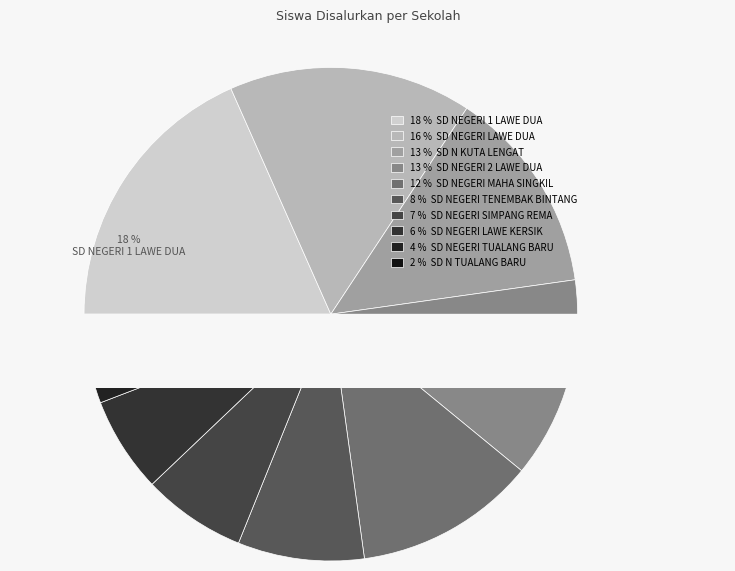

Rank the categories by value from lowest to highest.

SD N TUALANG BARU, SD NEGERI TUALANG BARU, SD NEGERI LAWE KERSIK, SD NEGERI SIMPANG REMA, SD NEGERI TENEMBAK BINTANG, SD NEGERI MAHA SINGKIL, SD NEGERI 2 LAWE DUA, SD N KUTA LENGAT, SD NEGERI LAWE DUA, SD NEGERI 1 LAWE DUA